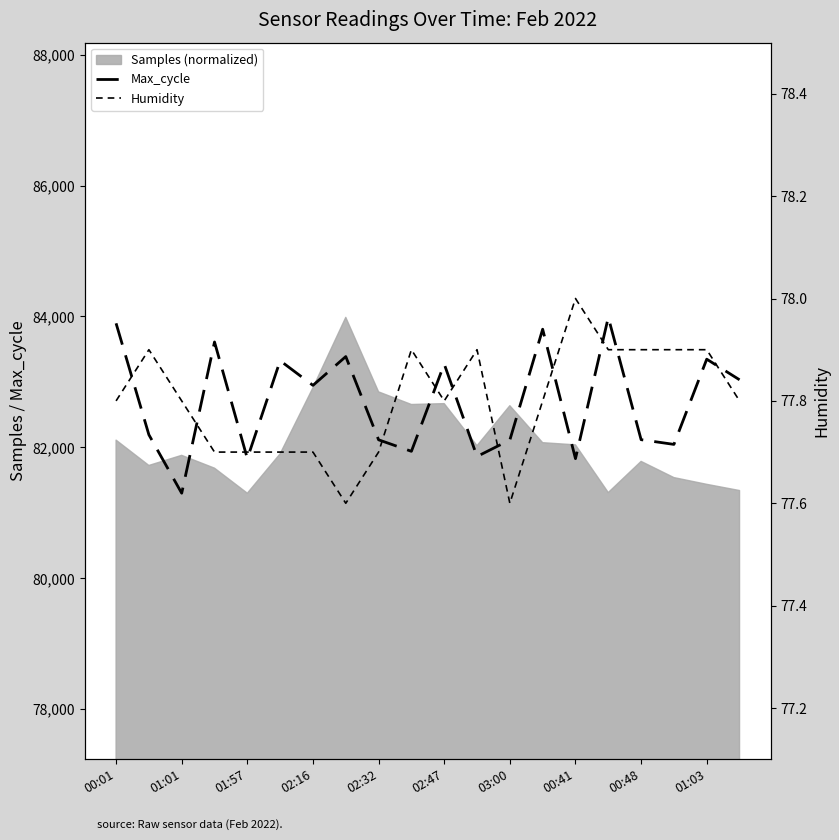

True or false: Humidity and Max_cycle intersect in this chart.

False